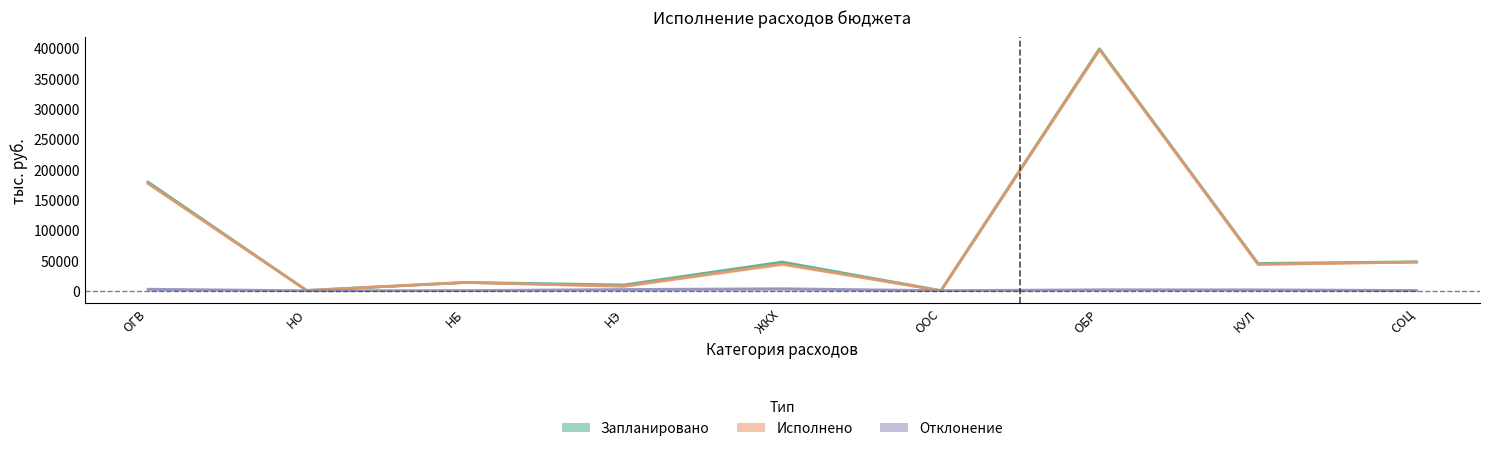

Is the value of Отклонение at ОГВ greater than the value of Исполнено at НБ?

No